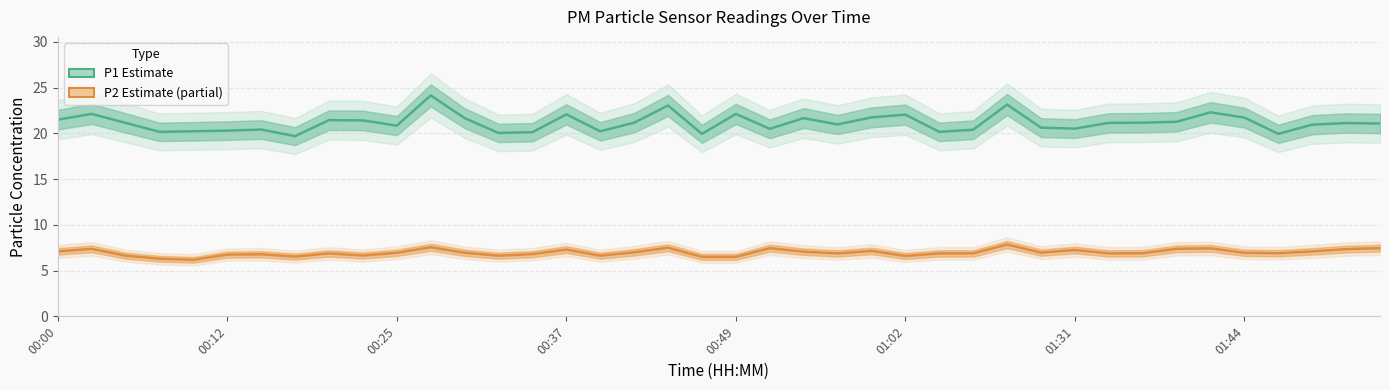

Rank the series at 01:44 from lowest to highest value.

P2 (Partial), P1 (Estimate)